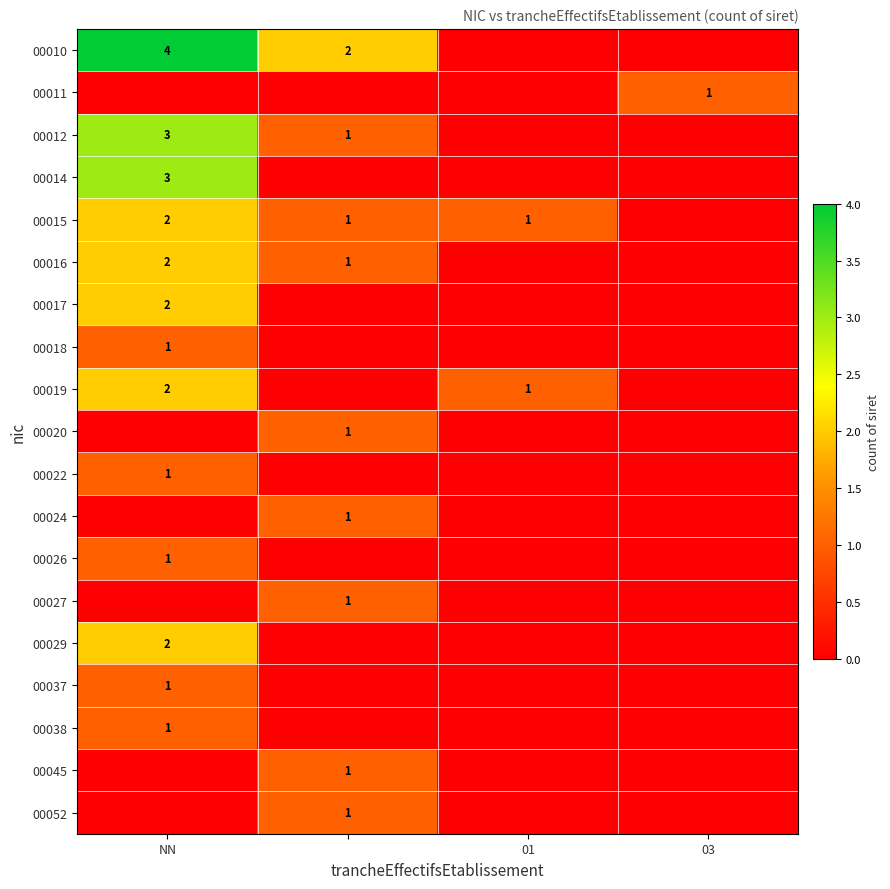

Is it true that 00010 equals 6 at NN?

False